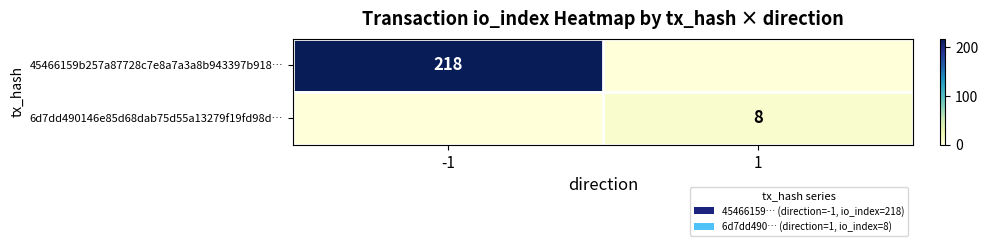

True or false: 6d7dd490146e85d68dab75d55a13279f19fd98d… has a value of 8 at 1.

True